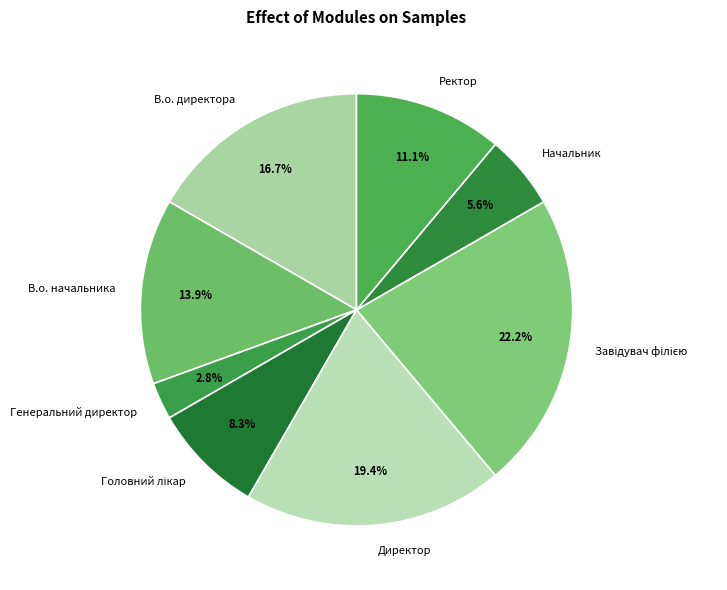

What is the smallest slice in the pie chart?

Генеральний директор